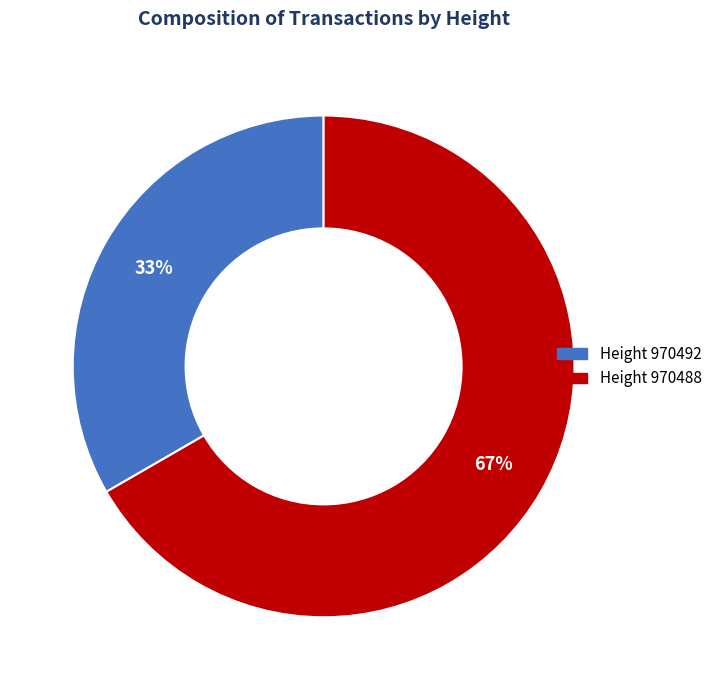

To the nearest percent, what is the average slice percentage?

50%